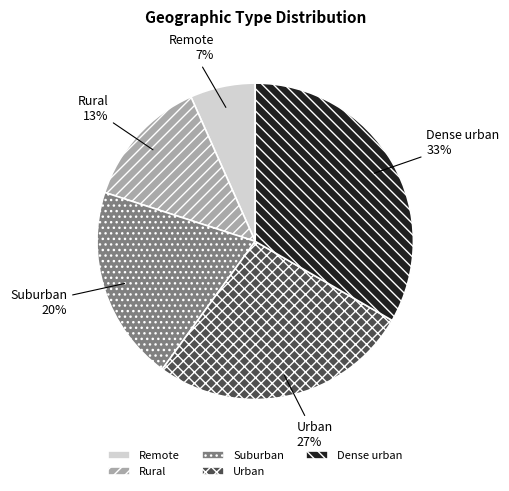

Do Remote and Urban together represent more than half of the pie?

No